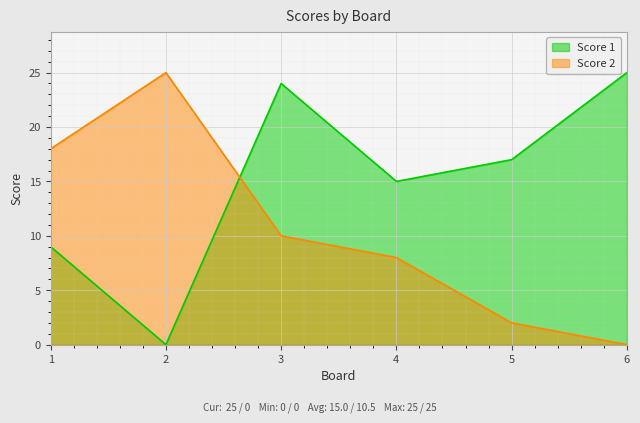

Where do Score 1 and Score 2 first cross each other?

2 and 3